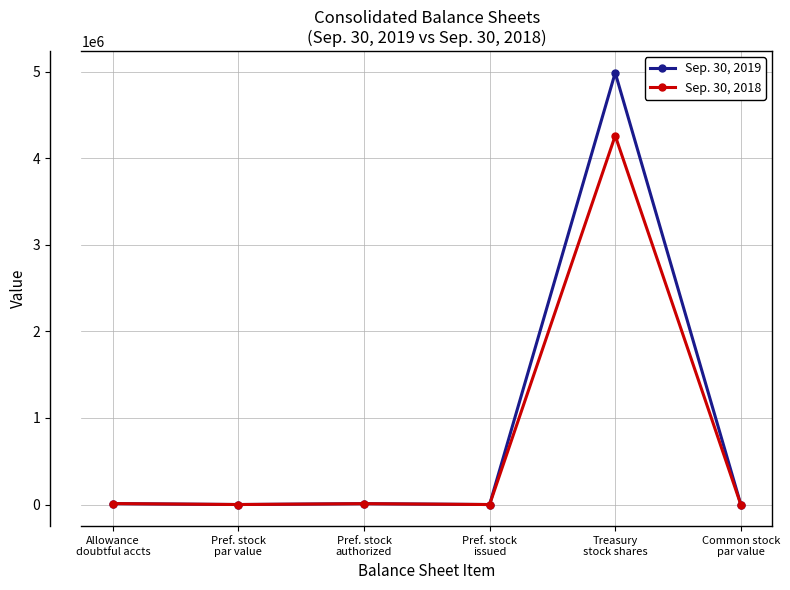

The value of Sep. 30, 2019 at Pref. stock
authorized is 10000. True or false?

True